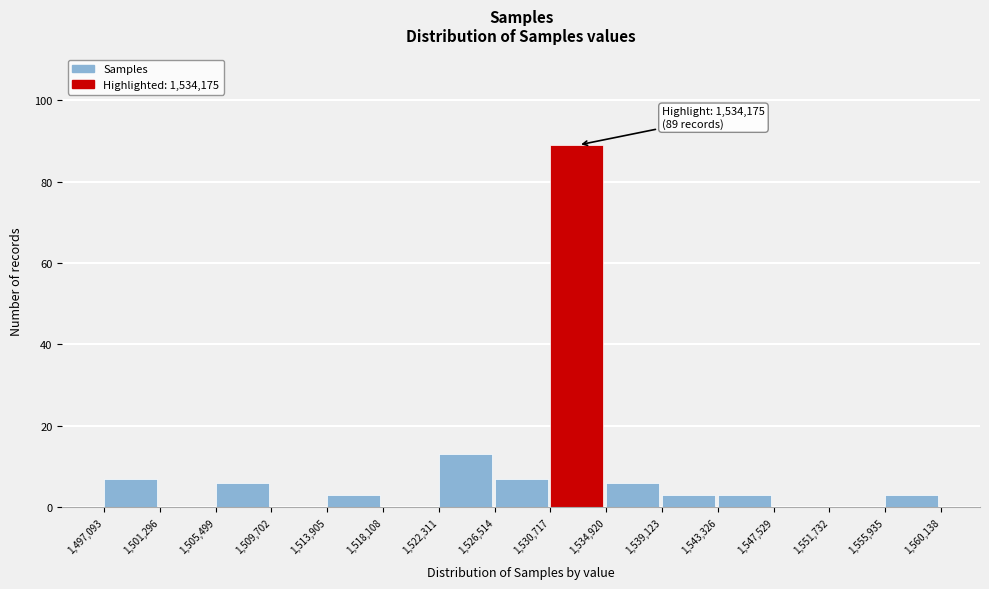

Over which range of the x-axis is the bar tallest?

1,530,717 to 1,534,920